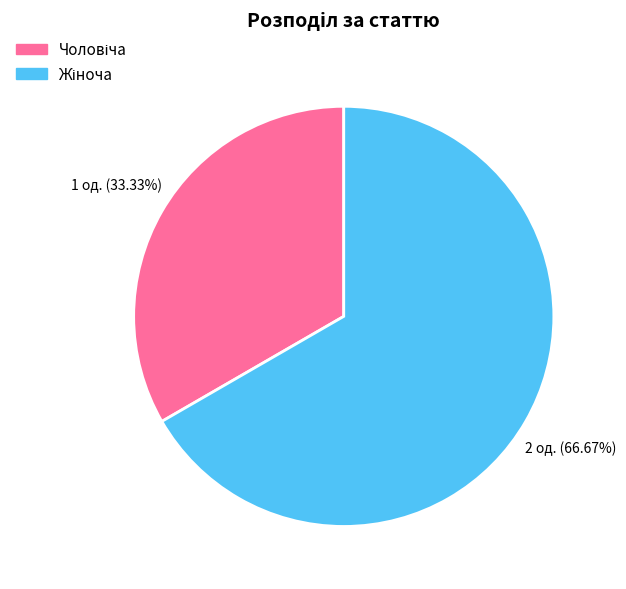

Does any single category account for the majority?

Yes